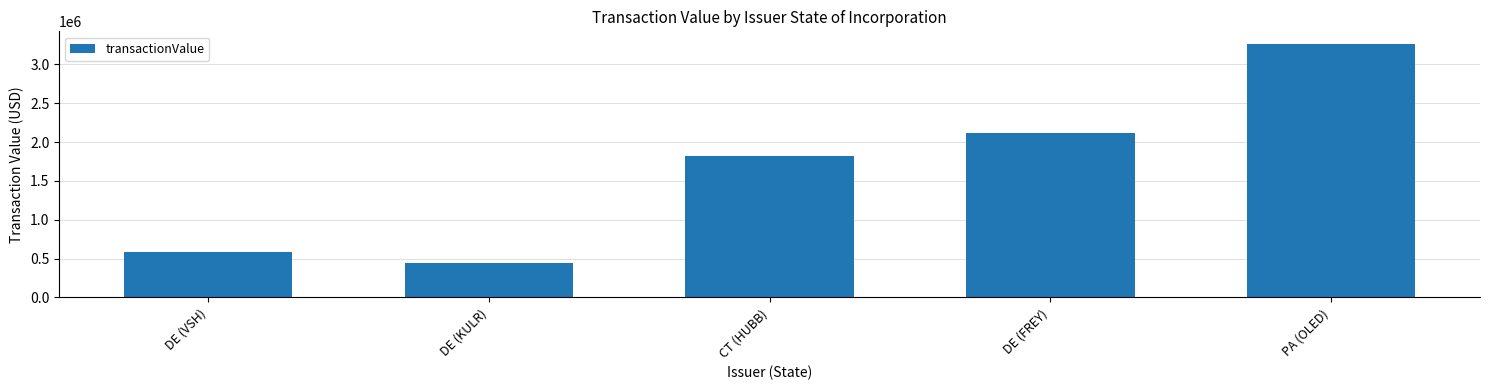

Between DE (FREY) and DE (KULR), which is larger?

DE (FREY)